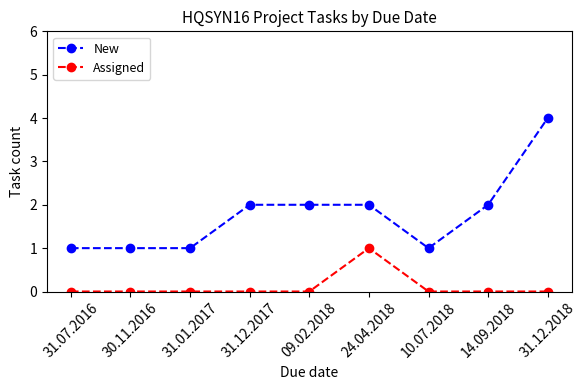

List the series in order of their peak value, highest first.

New, Assigned